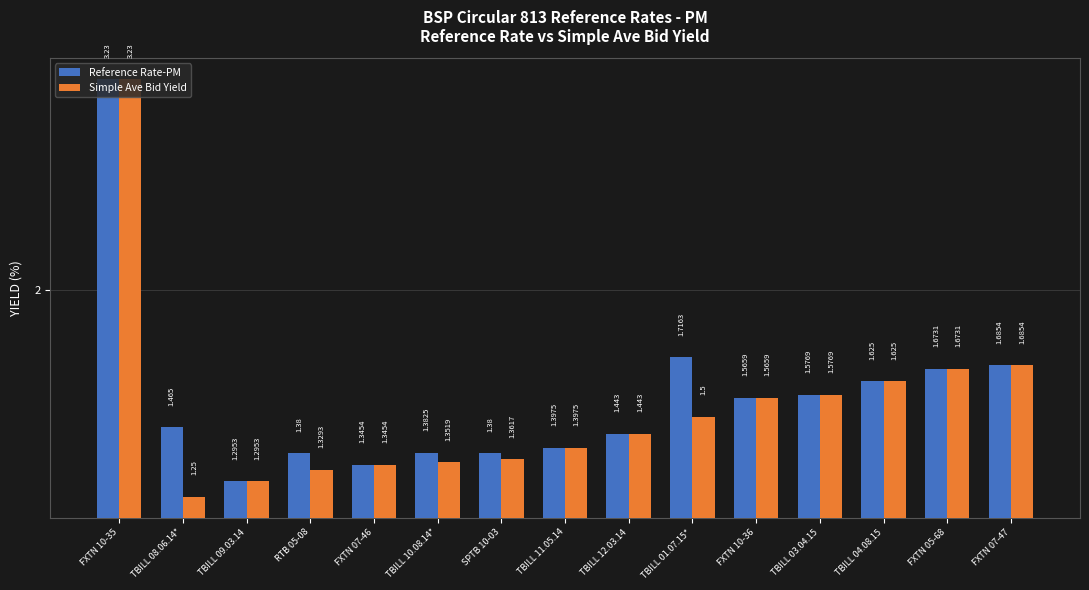

What is the value of the Simple Ave Bid Yield bar at the 14th from the left?

1.7